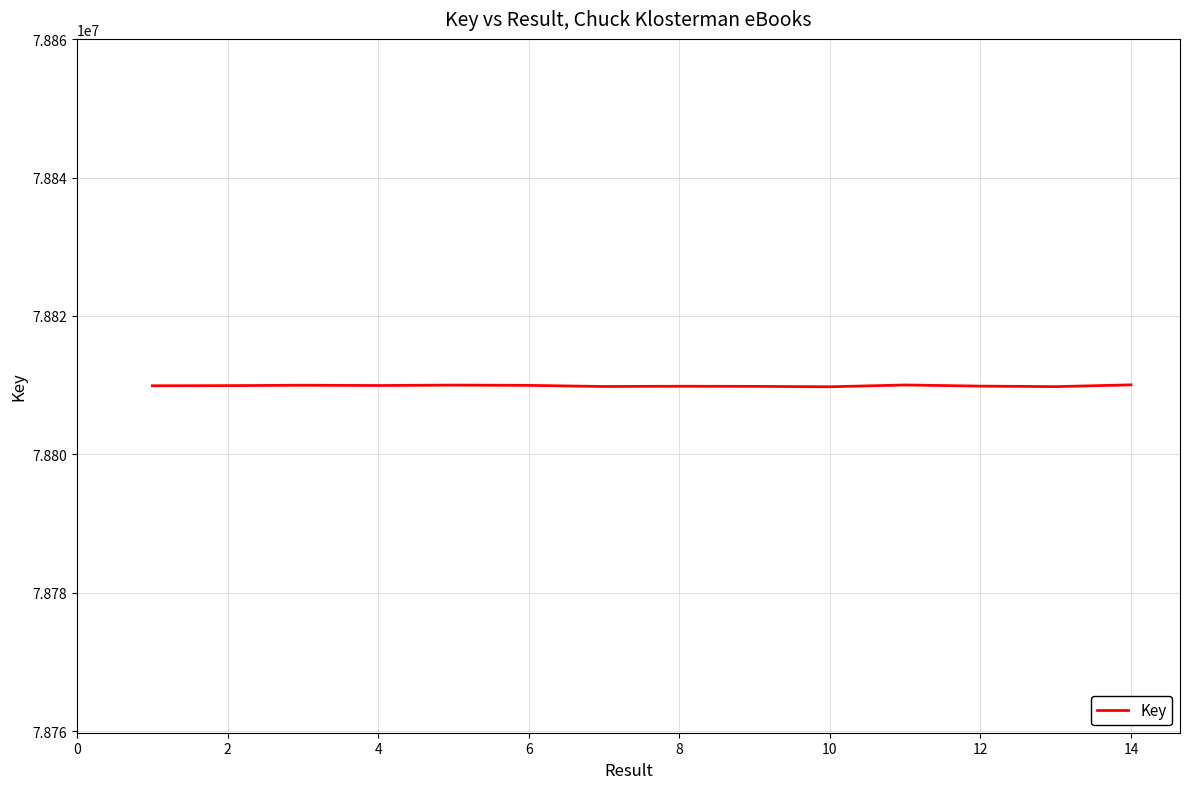

How many lines are shown in the chart?

1